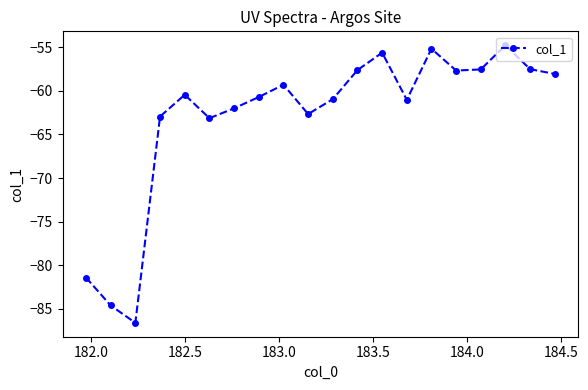

What is the difference between the maximum and minimum values?

31.9